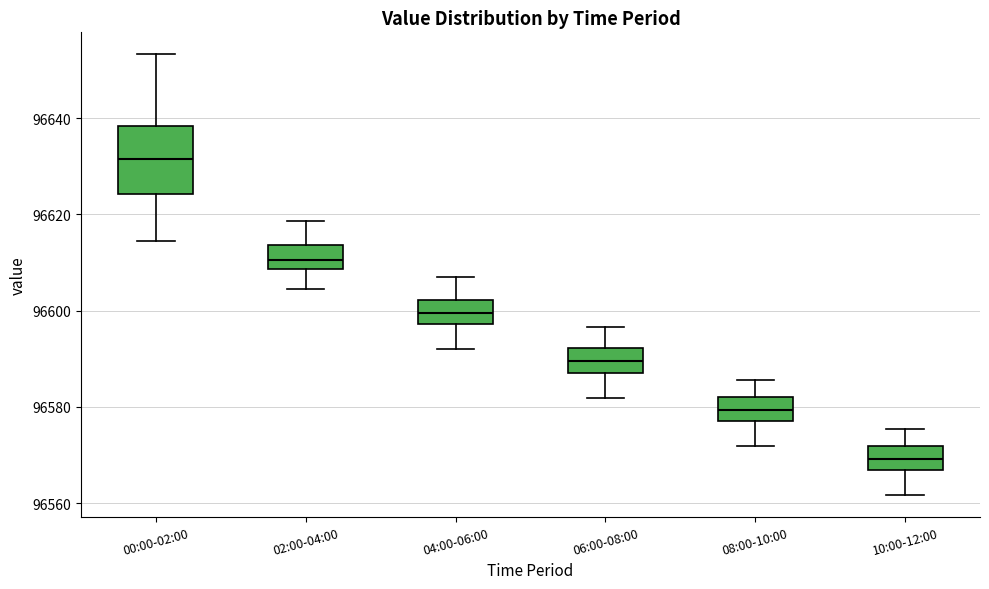

Which box's median line is the highest?

00:00-02:00